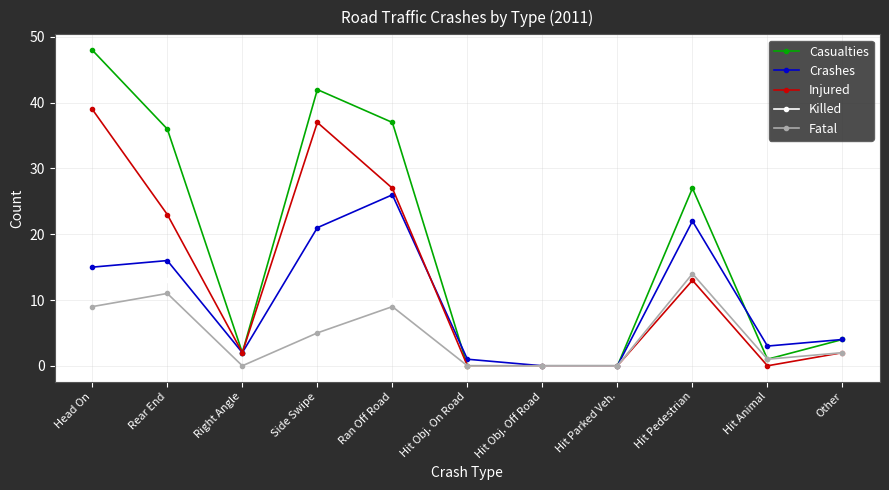

Reading right to left, extract all data points from this chart.

Casualties: Other=4	Hit Animal=1	Hit Pedestrian=27	Hit Parked Veh.=0	Hit Obj. Off Road=0	Hit Obj. On Road=0	Ran Off Road=37	Side Swipe=42	Right Angle=2	Rear End=36	Head On=48
Crashes: Other=4	Hit Animal=3	Hit Pedestrian=22	Hit Parked Veh.=0	Hit Obj. Off Road=0	Hit Obj. On Road=1	Ran Off Road=26	Side Swipe=21	Right Angle=2	Rear End=16	Head On=15
Injured: Other=2	Hit Animal=0	Hit Pedestrian=13	Hit Parked Veh.=0	Hit Obj. Off Road=0	Hit Obj. On Road=0	Ran Off Road=27	Side Swipe=37	Right Angle=2	Rear End=23	Head On=39
Killed: Other=2	Hit Animal=1	Hit Pedestrian=14	Hit Parked Veh.=0	Hit Obj. Off Road=0	Hit Obj. On Road=0	Ran Off Road=10	Side Swipe=5	Right Angle=0	Rear End=13	Head On=9
Fatal: Other=2	Hit Animal=1	Hit Pedestrian=14	Hit Parked Veh.=0	Hit Obj. Off Road=0	Hit Obj. On Road=0	Ran Off Road=9	Side Swipe=5	Right Angle=0	Rear End=11	Head On=9